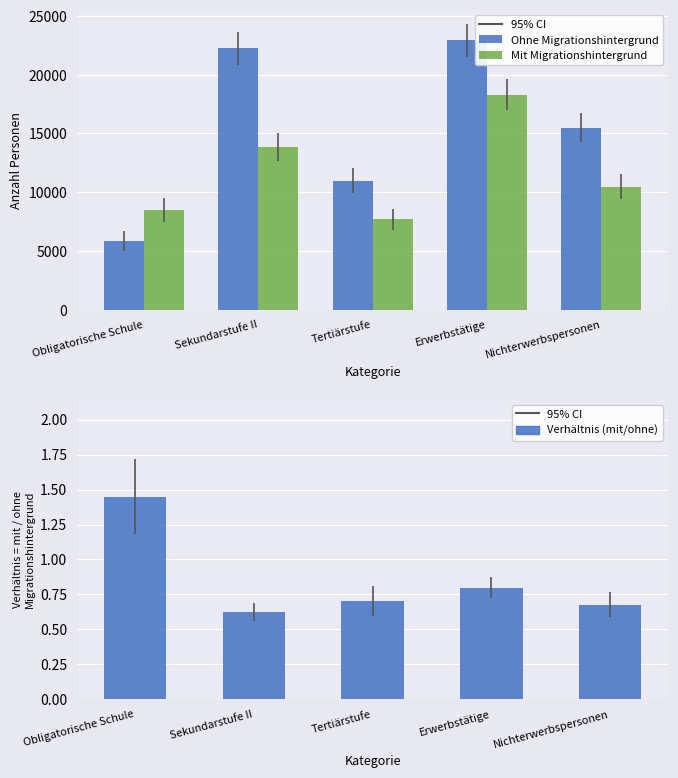

Reading right to left, extract all data points from this chart.

Ohne Migrationshintergrund: 15481.2	22933.1	10992.0	22232.7	5839.4
Mit Migrationshintergrund: 10472.4	18279.5	7697.2	13855.9	8461.8
Mit Migrationshintergrund / Ohne Migrationshintergrund: 0.7	0.8	0.7	0.6	1.4